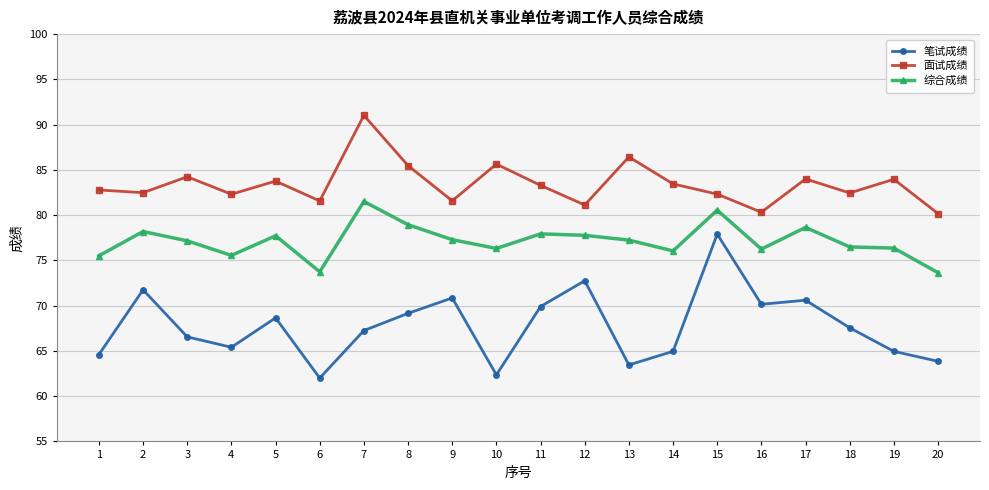

What is the difference between the maximum and minimum values in the 综合成绩 series?

7.9